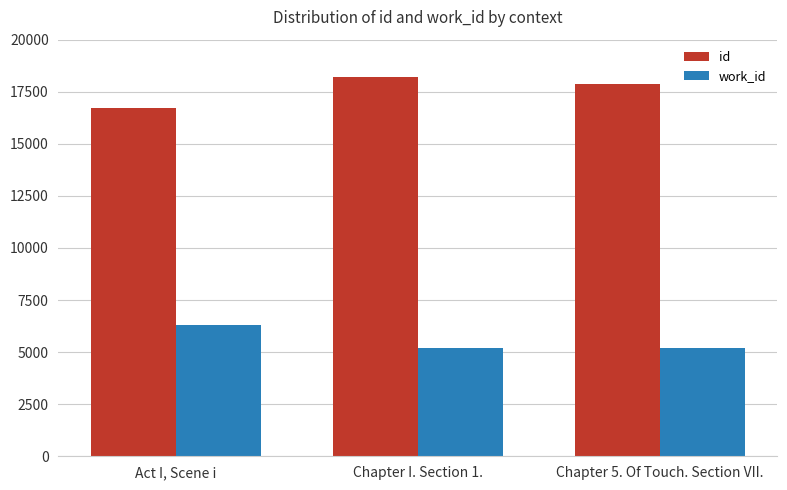

What is the total value across all series at Chapter 5. Of Touch. Section VII.?

23090